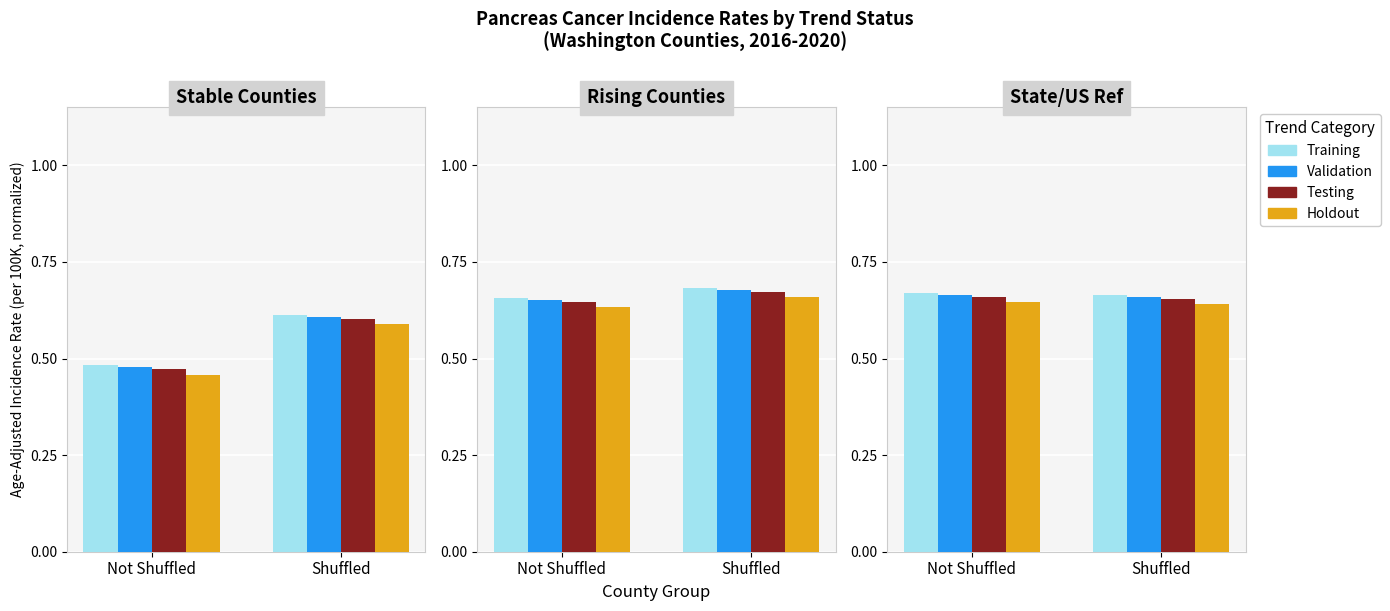

Read the Holdout value at Not Shuffled.

0.6